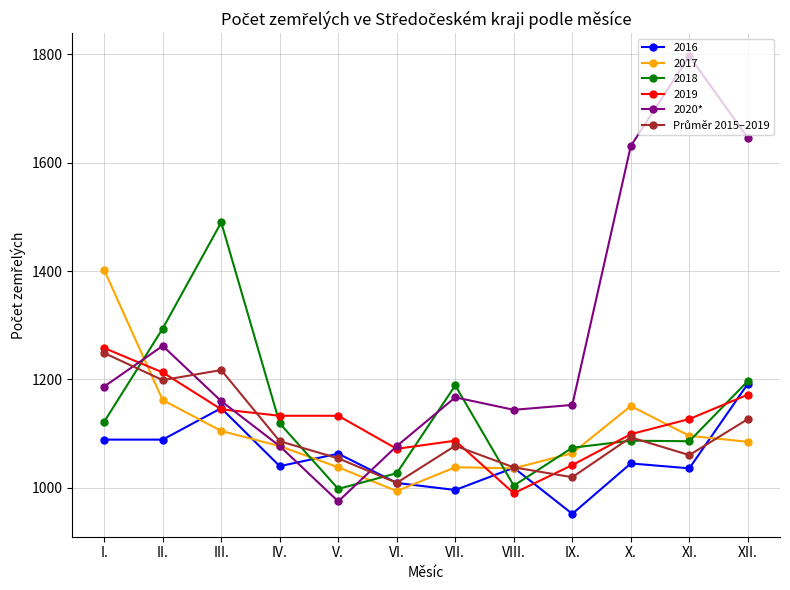

How many lines are shown in the chart?

6